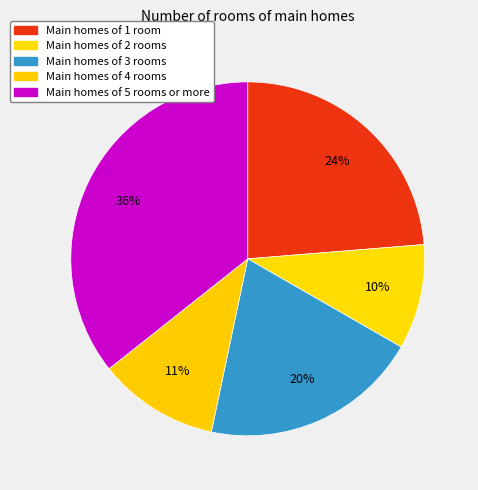

How many slices are in this pie chart?

5